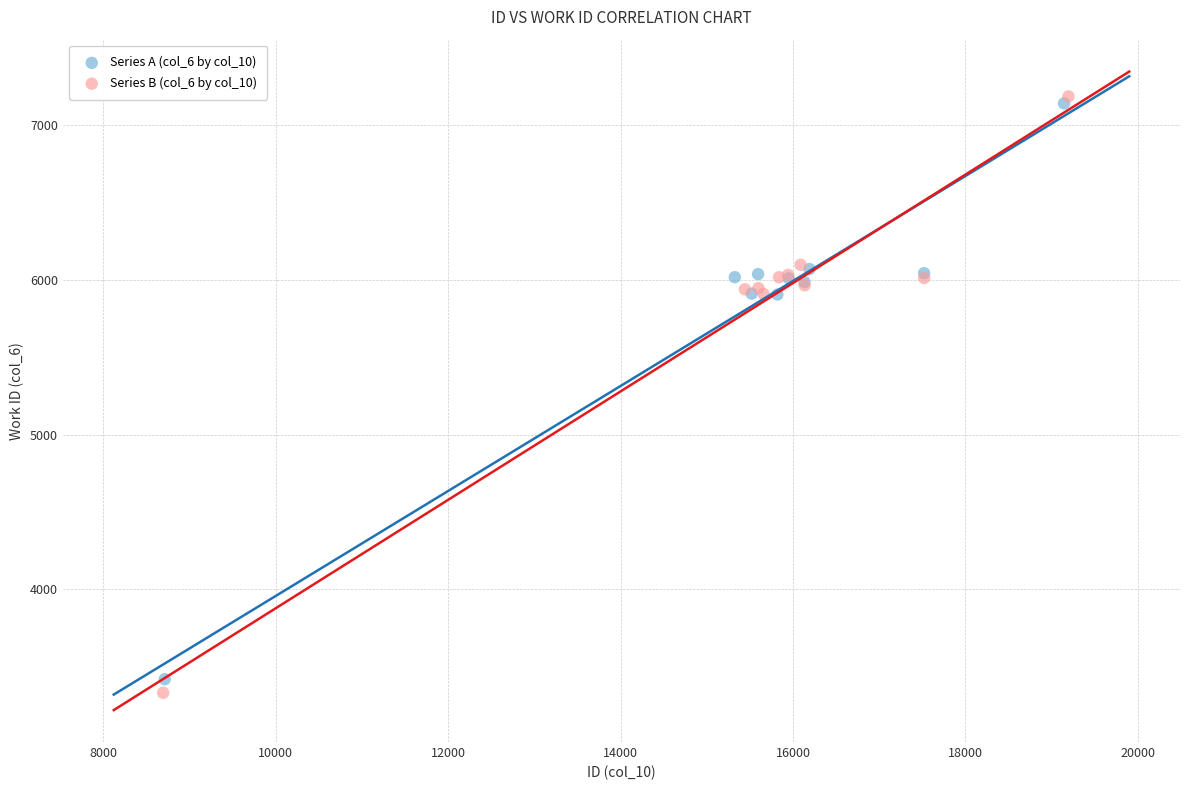

Which series contains the highest Y value?

Series B (col_6 by col_10)